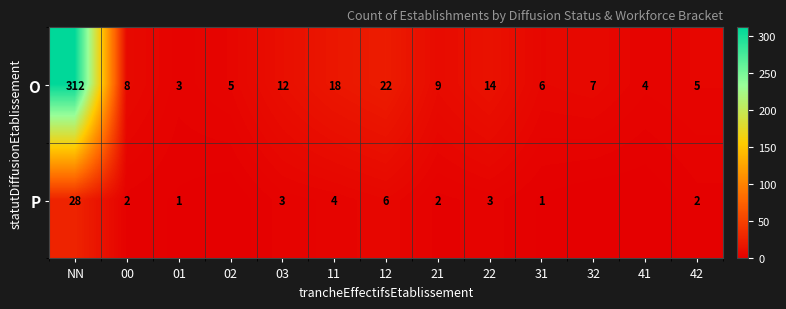

What is the difference between the highest and lowest values at 41?

4